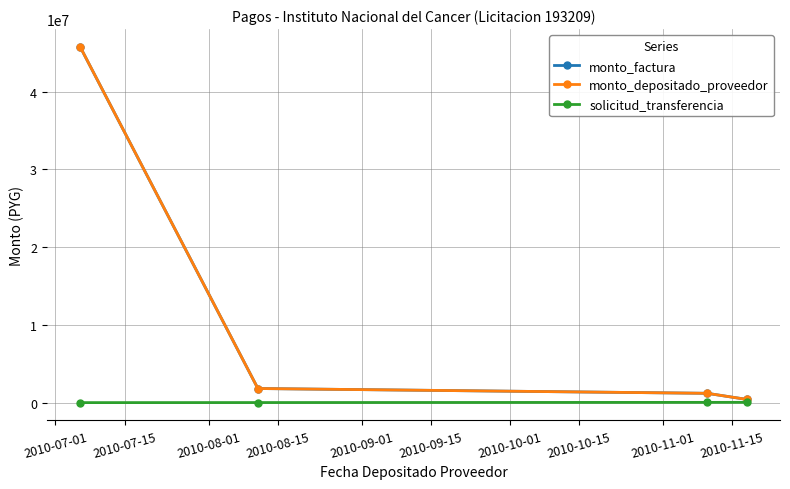

Does the chart have visible grid lines?

Yes